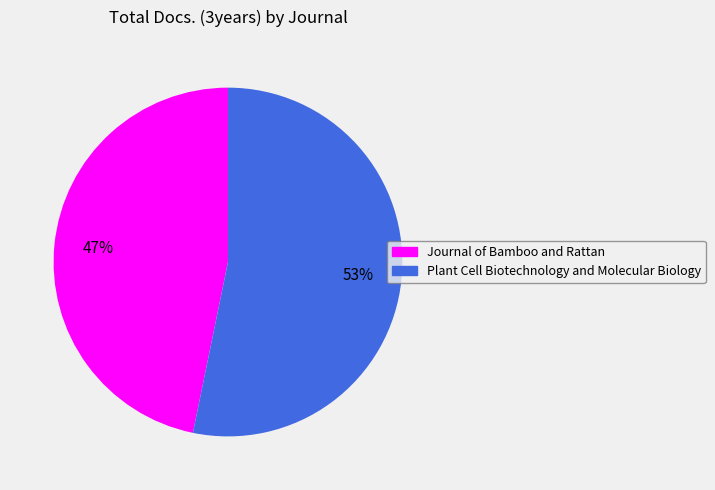

The Journal of Bamboo and Rattan slice represents 60% of the pie. True or false?

False